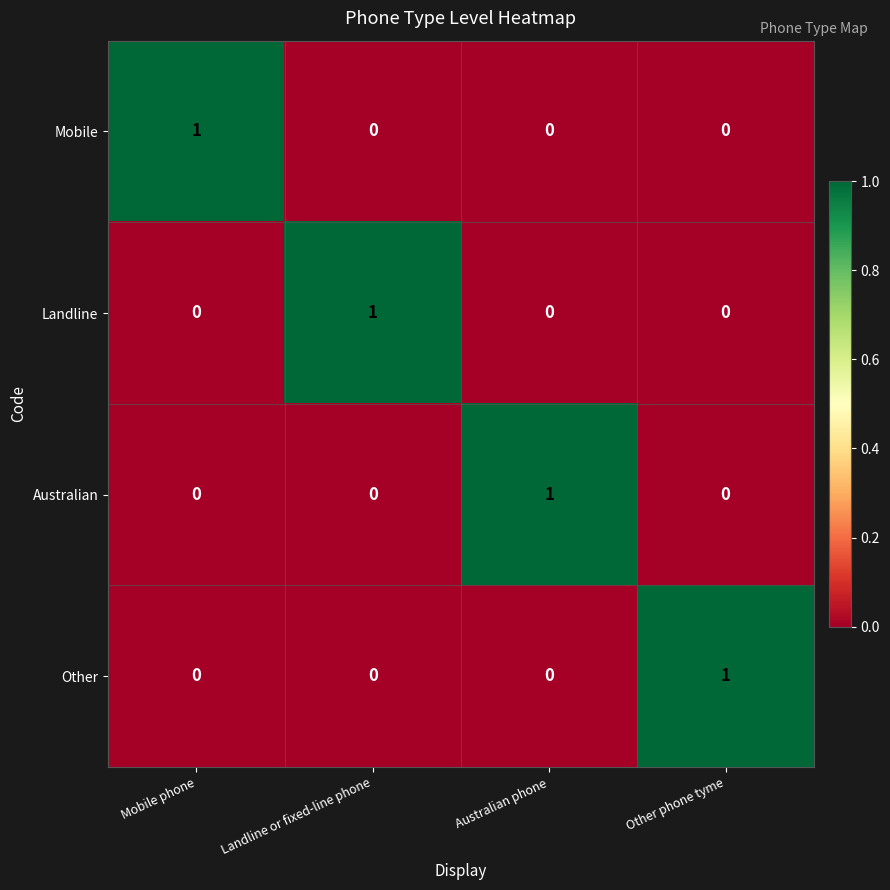

At how many categories does at least one series exceed 0?

4